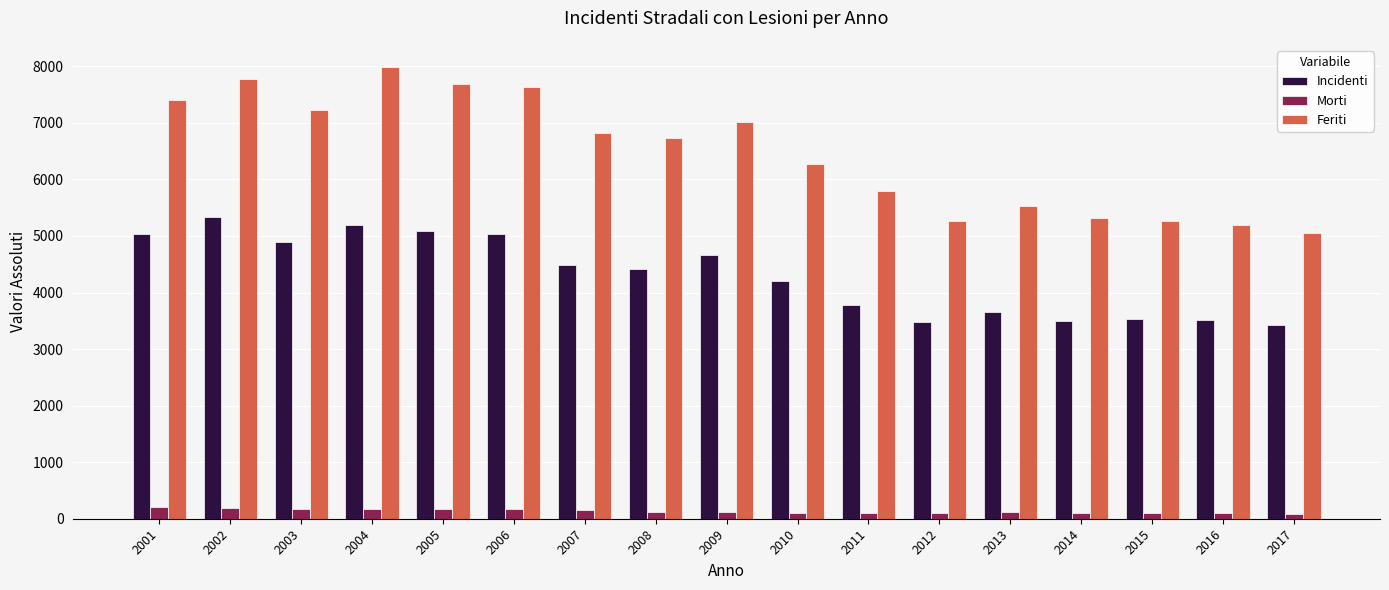

The Feriti series shows 5045 at 2017. True or false?

True